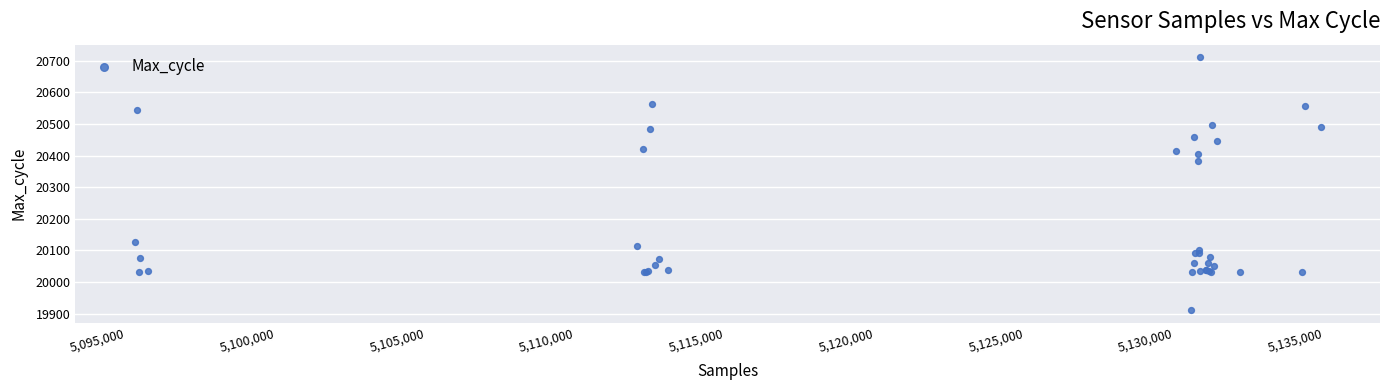

What Y value in the scatter plot is closest to 20311?

20383